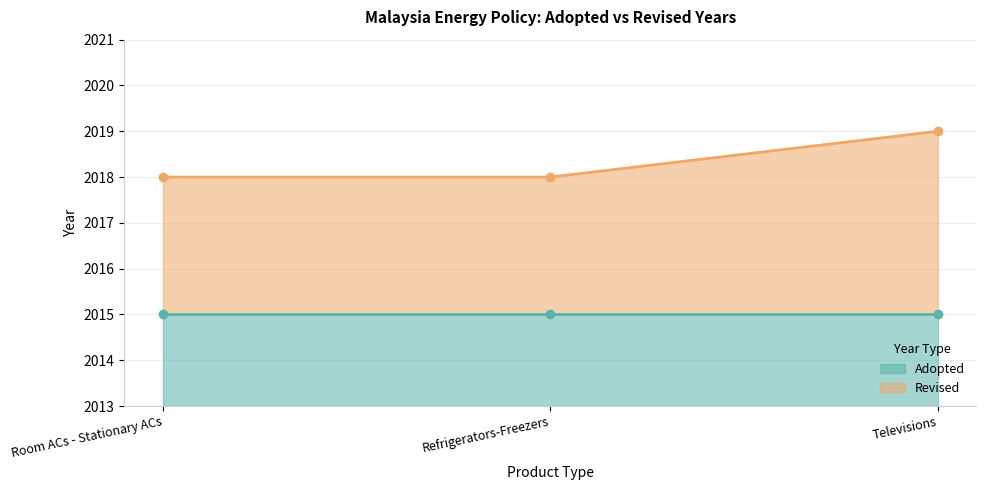

At which label is the value closest to 2018?

Room ACs - Stationary ACs